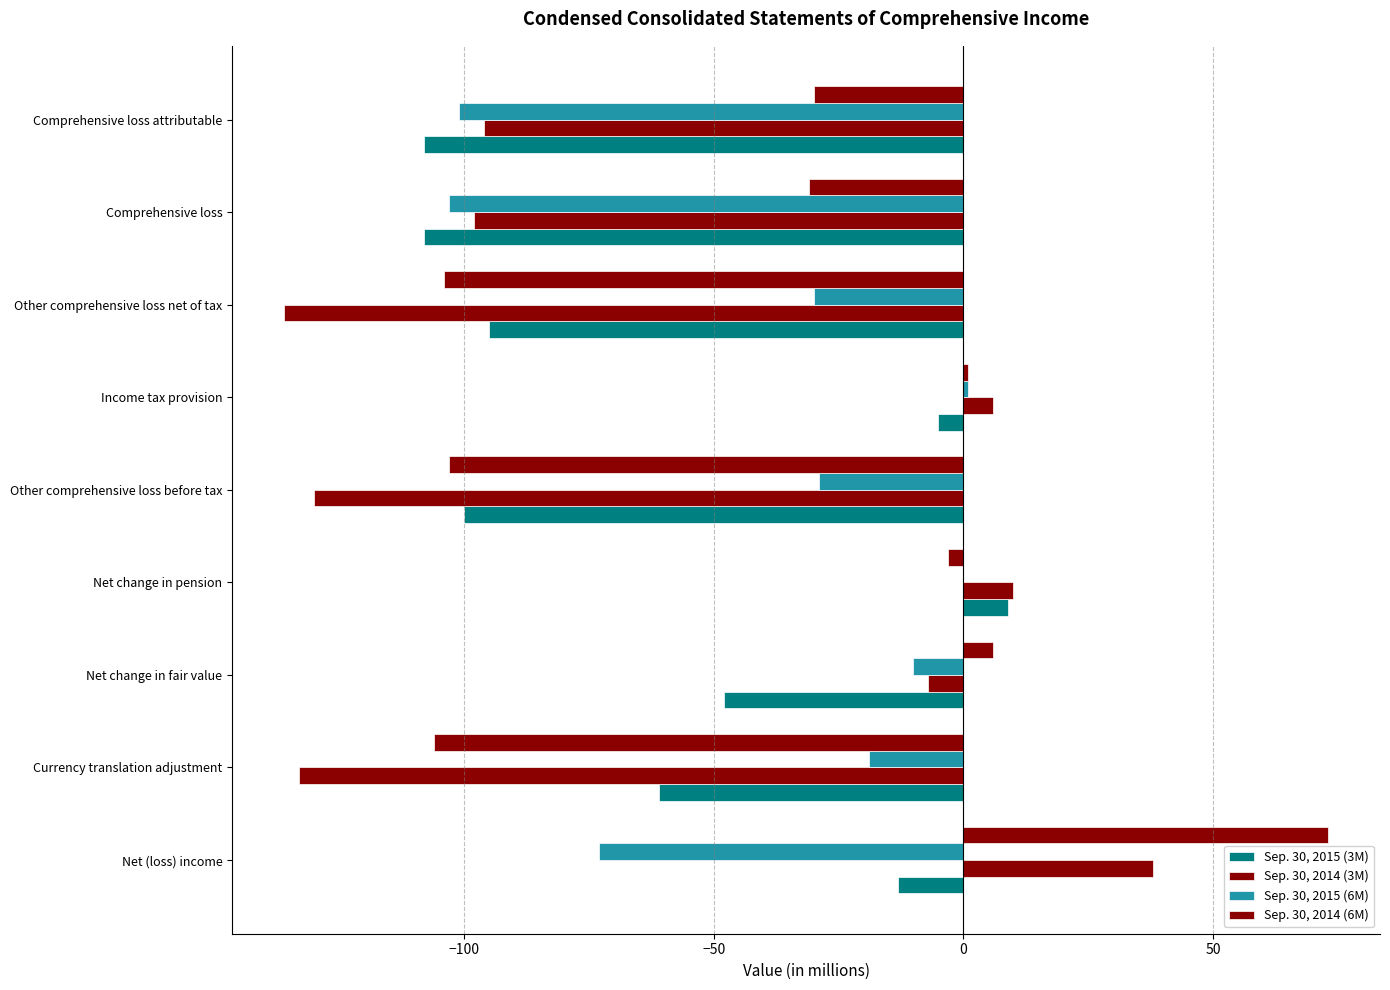

How many values in the Sep. 30, 2014 (3M) series exceed -96?

4